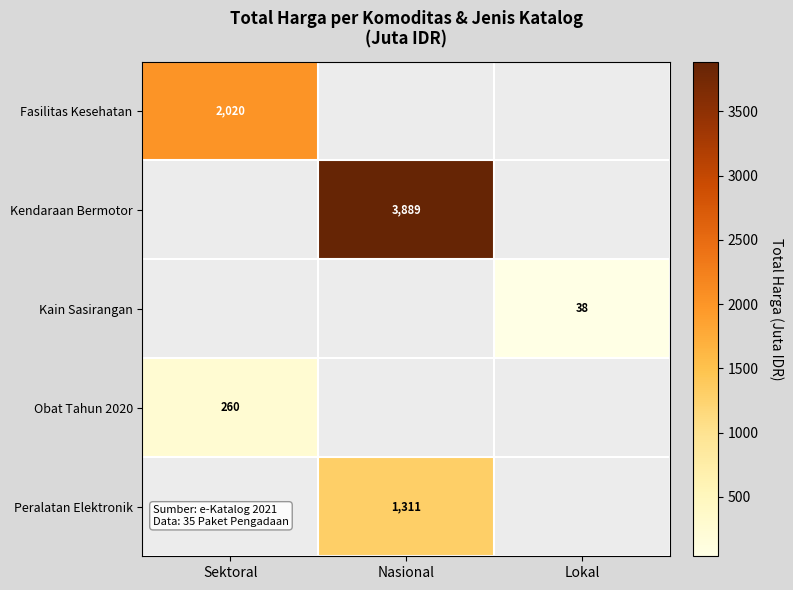

The value of Obat Tahun 2020 at Sektoral is 260. True or false?

True